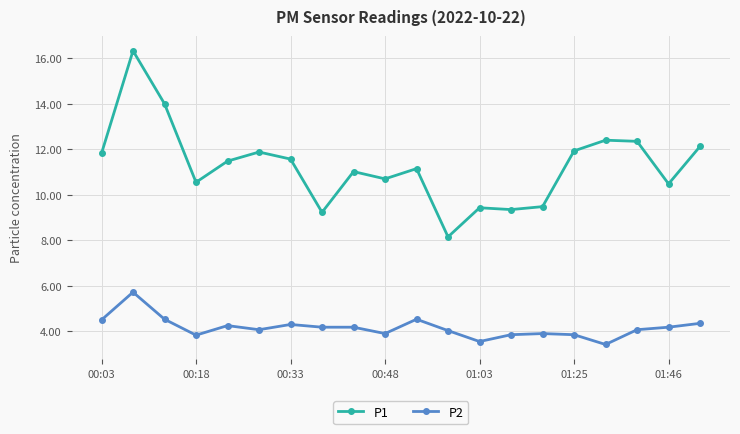

True or false: P1 and P2 intersect in this chart.

False